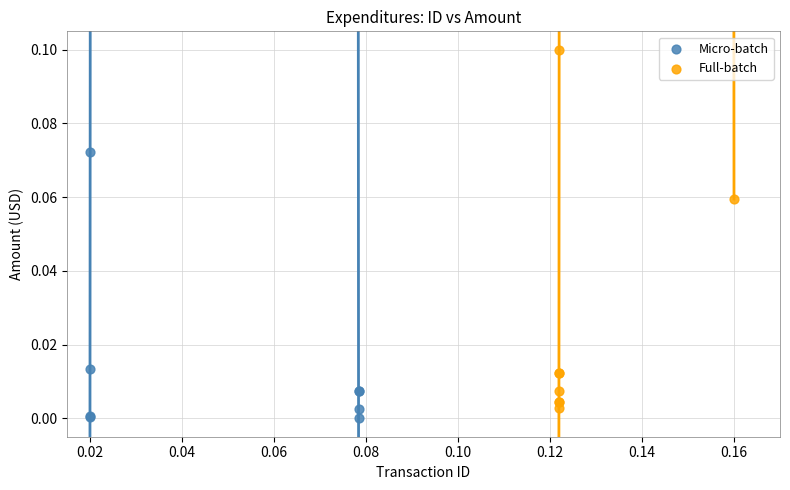

Which series reaches the maximum Y coordinate?

Full-batch